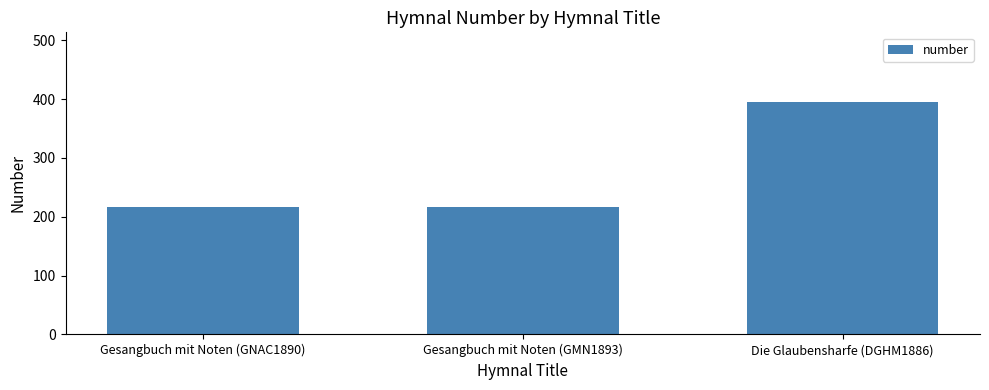

What is the average value?

276